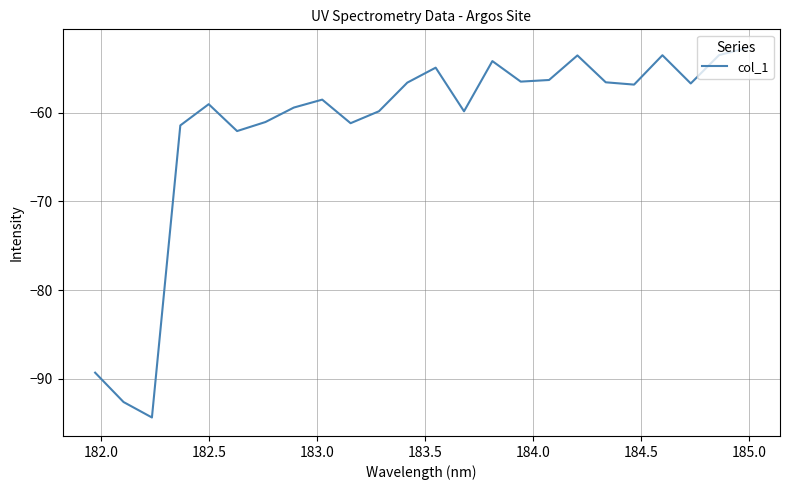

What is the difference between the maximum and minimum values?

41.7